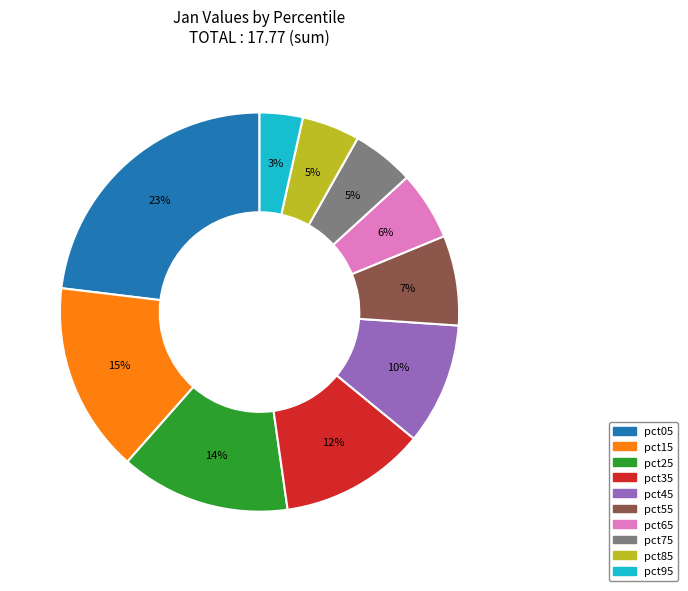

Is the sum of pct45 and pct95 greater than half?

No